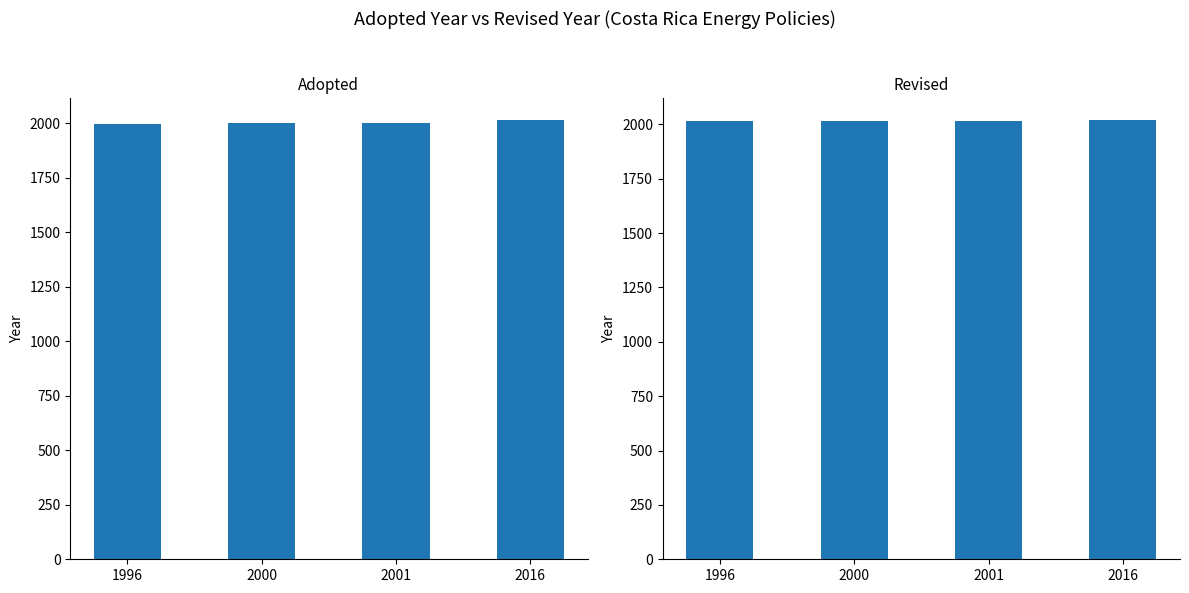

List the series in order of their overall mean, highest first.

Revised, Adopted